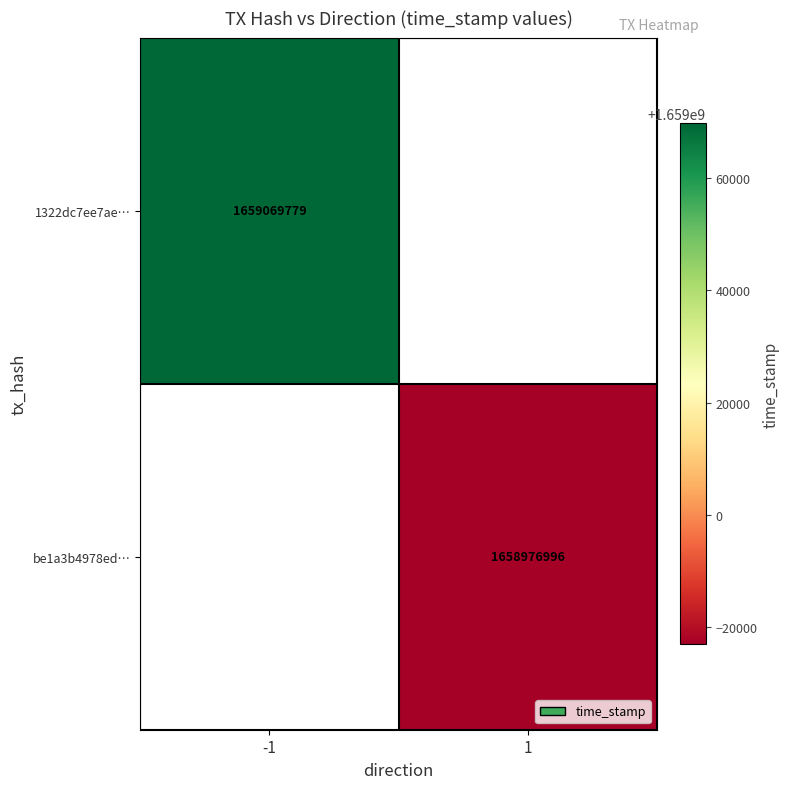

The value of 1322dc7ee7ae… at -1 is 978946853.3. True or false?

False